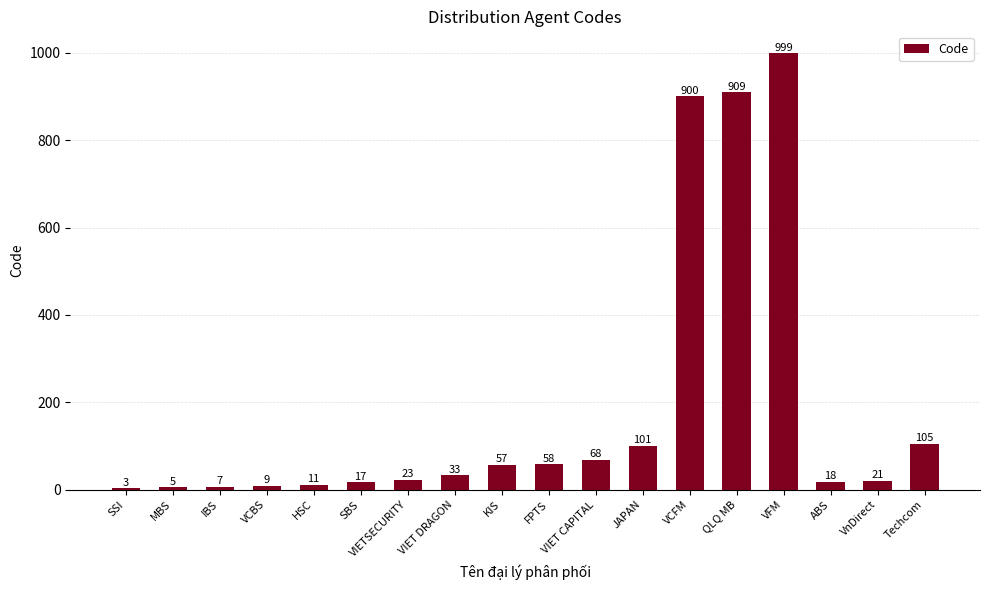

What is the change in value from KIS to JAPAN?

+44